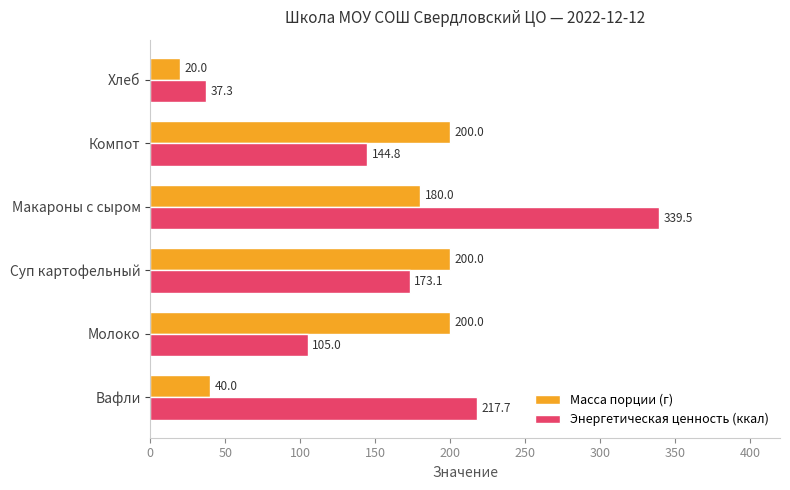

What is the spread (max minus min) of values at Макароны с сыром?

159.5